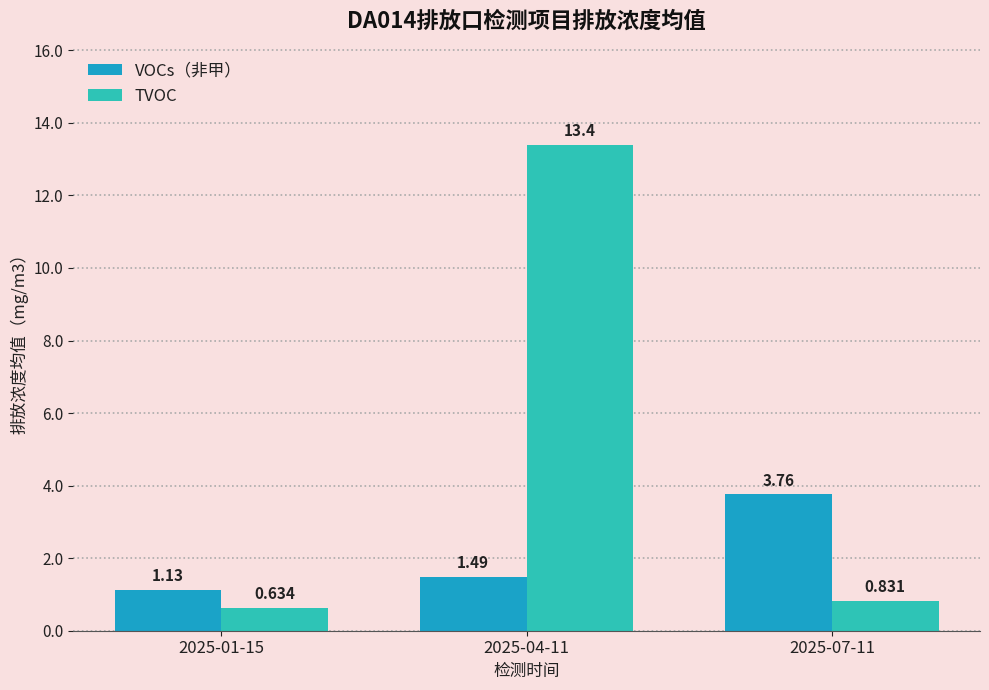

Which series has the largest total across all categories?

TVOC